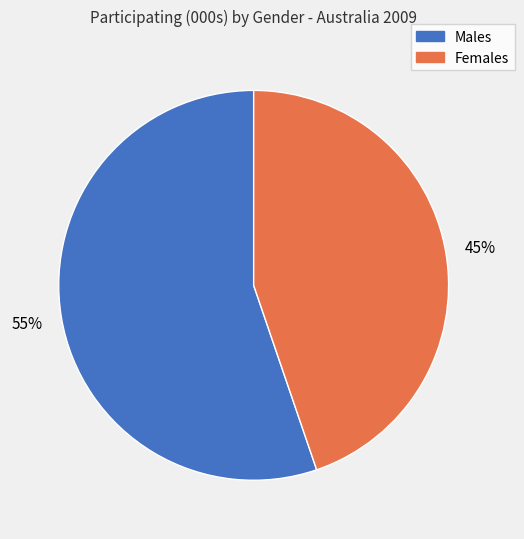

Which has a higher value, Males or Females?

Males